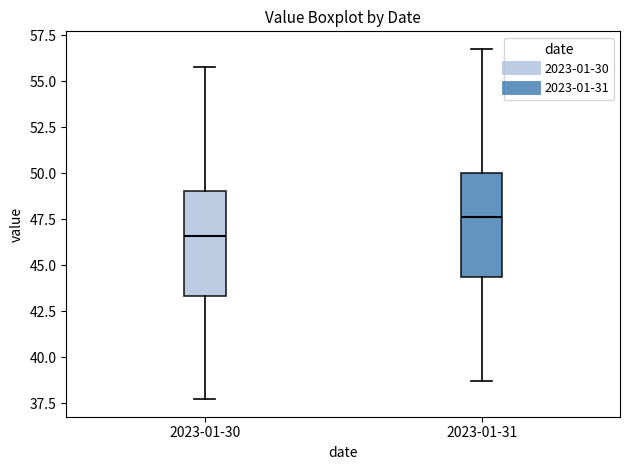

Reading left to right, transcribe this box plot: for each box, give where its median line is, the range the box spans, and where its two whiskers end, as read against the y-axis. The values are not printed on the chart, so give them approximately, as read against the axis.

2023-01-30: median 46.5, box 43.5 to 49.0, whiskers 37.5 to 56.0
2023-01-31: median 47.5, box 44.5 to 50.0, whiskers 38.5 to 57.0